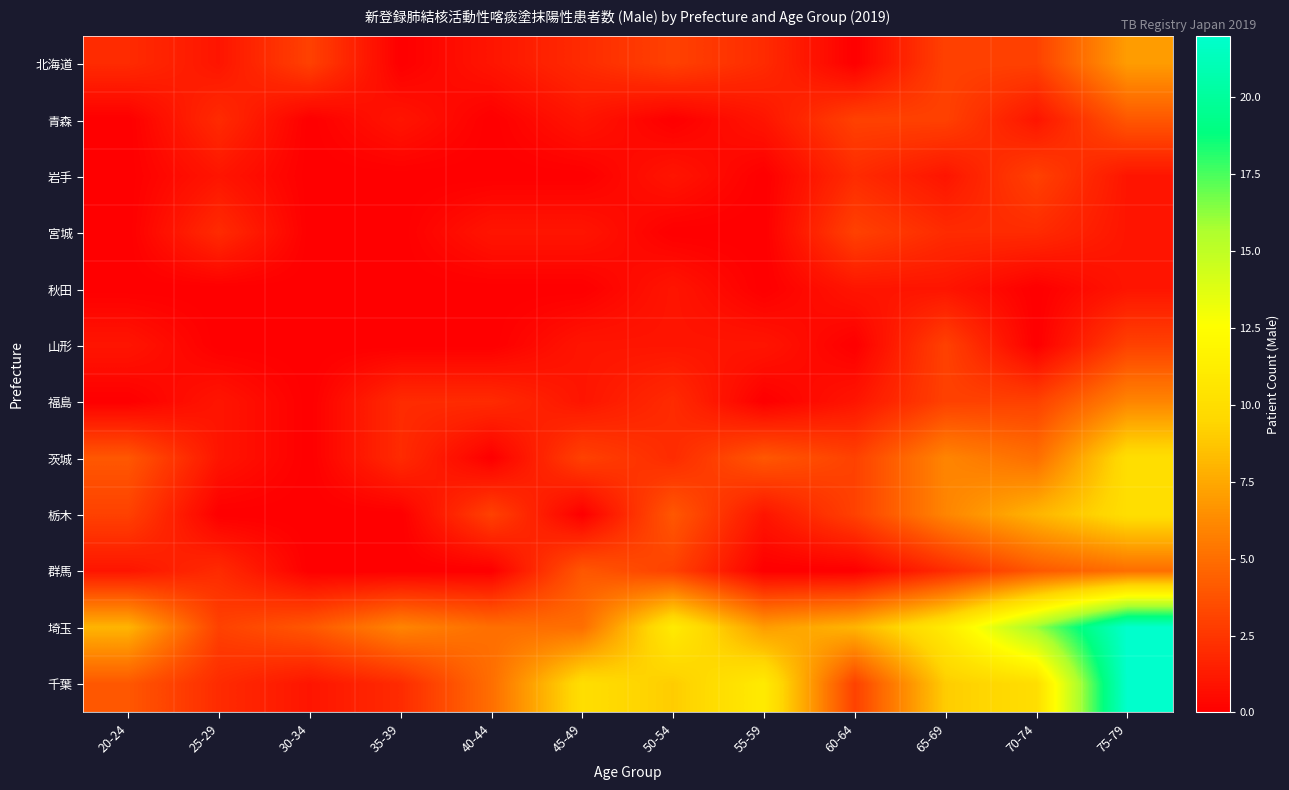

How many series are shown in this chart?

12